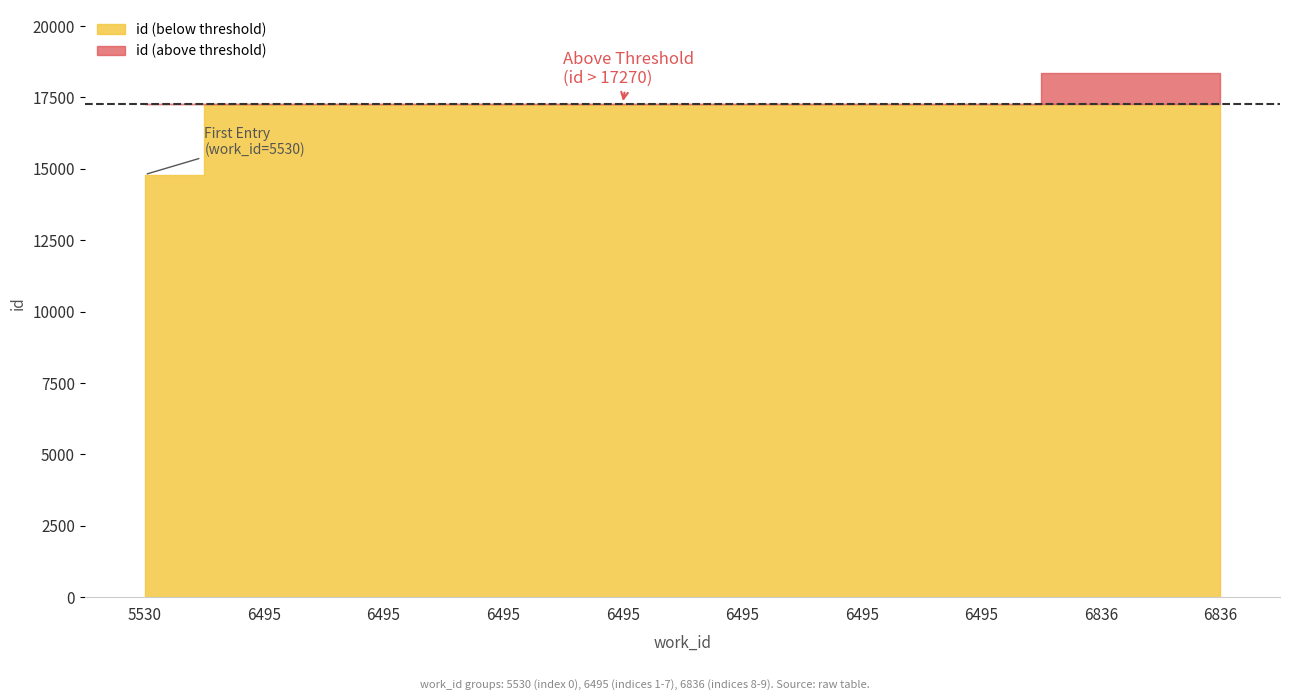

What is the sum of all values?

172411